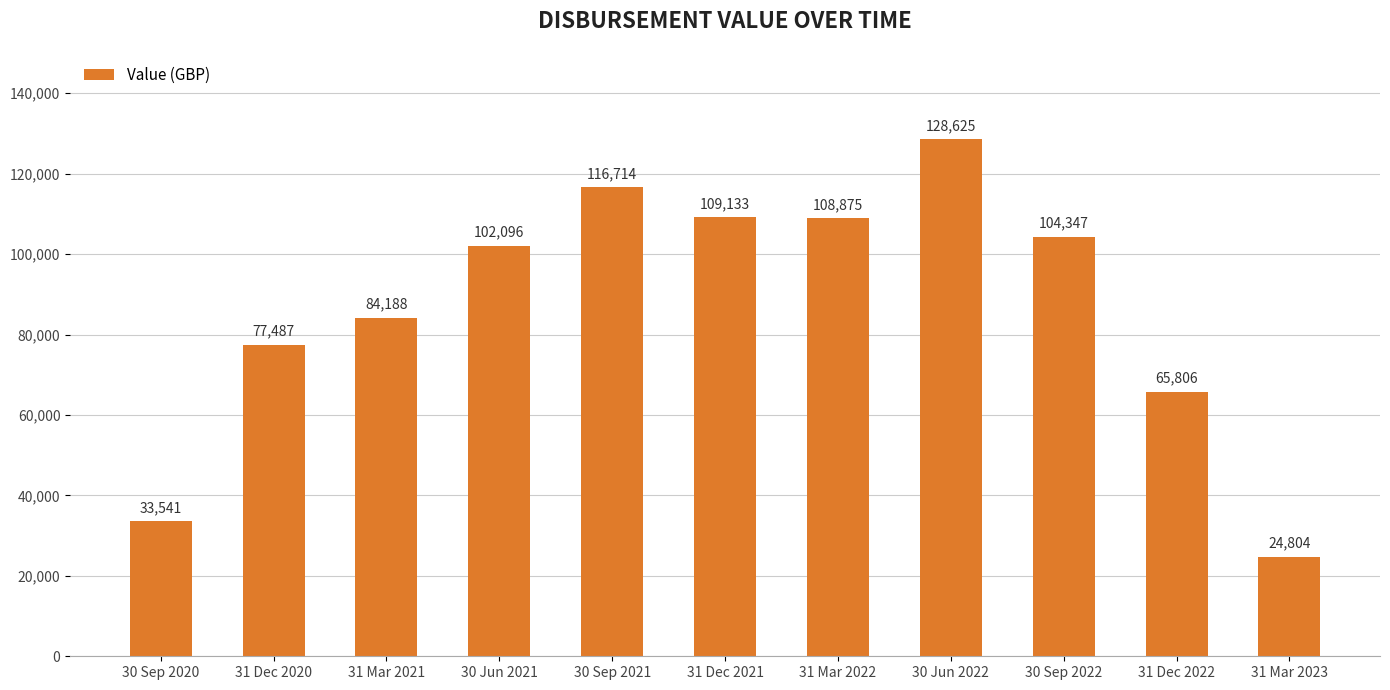

Between 31 Mar 2023 and 30 Jun 2022, which is larger?

30 Jun 2022